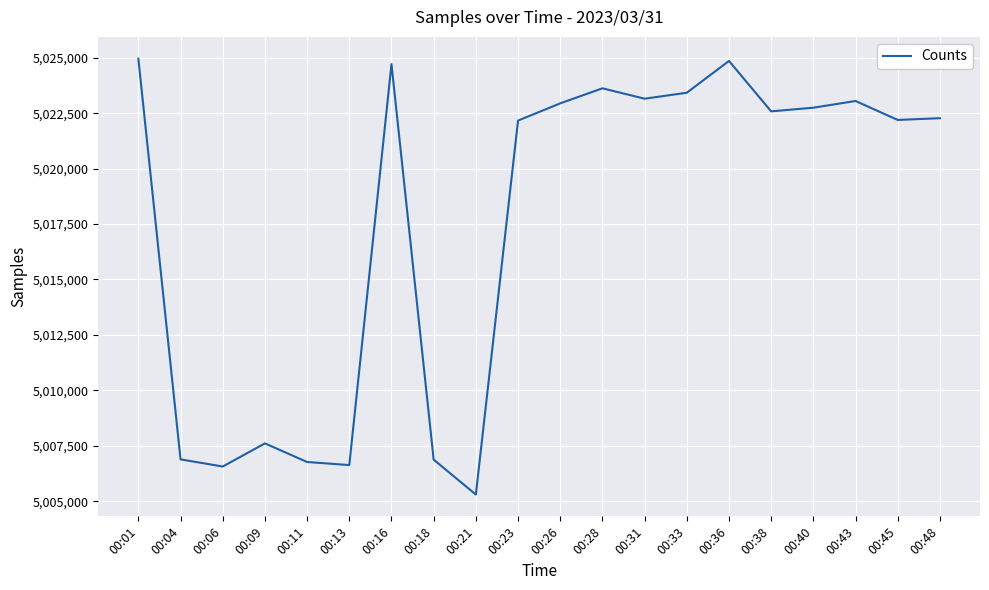

Does the chart display data point markers on the line(s)?

No